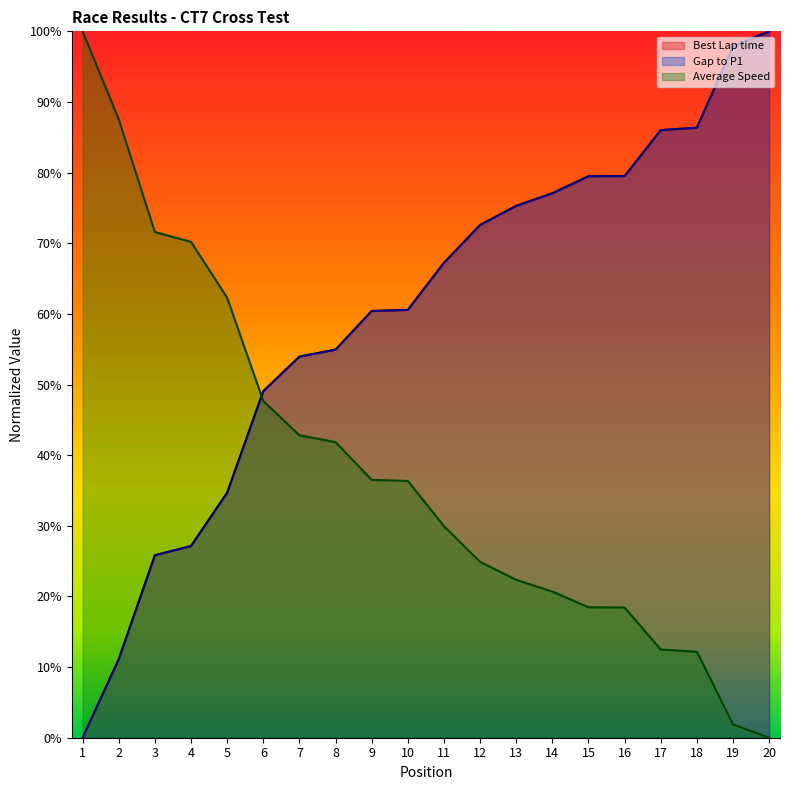

Reading right to left, extract all data points from this chart.

Best Lap time: 20=1.0	19=1.0	18=0.9	17=0.9	16=0.8	15=0.8	14=0.8	13=0.8	12=0.7	11=0.7	10=0.6	9=0.6	8=0.5	7=0.5	6=0.5	5=0.3	4=0.3	3=0.3	2=0.1	1=0.0
Gap to P1: 20=1.0	19=1.0	18=0.9	17=0.9	16=0.8	15=0.8	14=0.8	13=0.8	12=0.7	11=0.7	10=0.6	9=0.6	8=0.5	7=0.5	6=0.5	5=0.3	4=0.3	3=0.3	2=0.1	1=0.0
Average Speed: 20=0.0	19=0.0	18=0.1	17=0.1	16=0.2	15=0.2	14=0.2	13=0.2	12=0.2	11=0.3	10=0.4	9=0.4	8=0.4	7=0.4	6=0.5	5=0.6	4=0.7	3=0.7	2=0.9	1=1.0